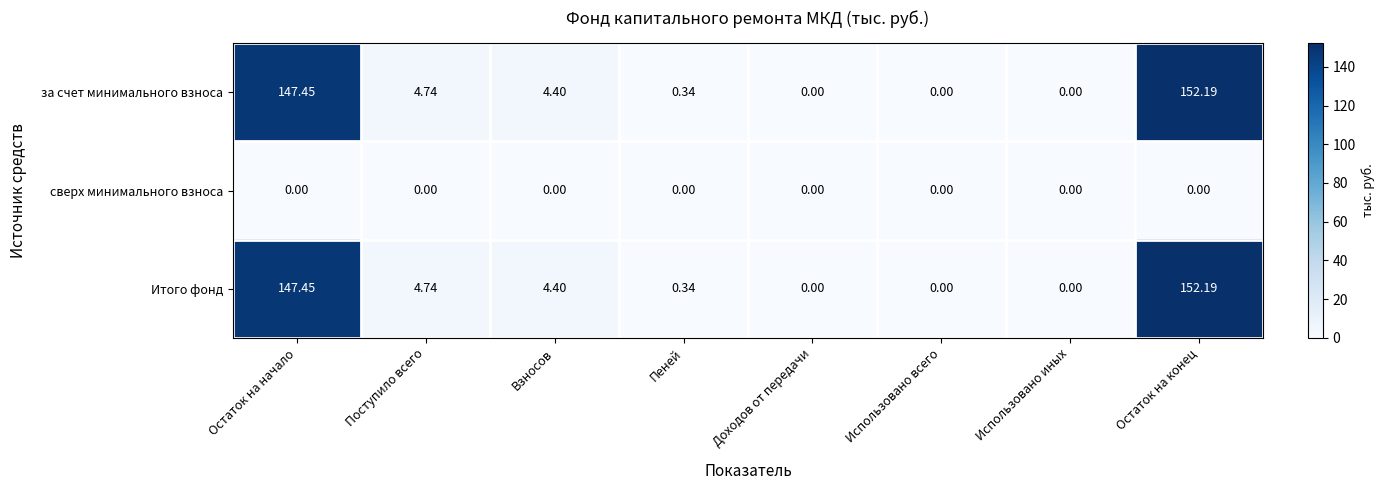

At which label is Итого фонд closest to 76?

Поступило всего